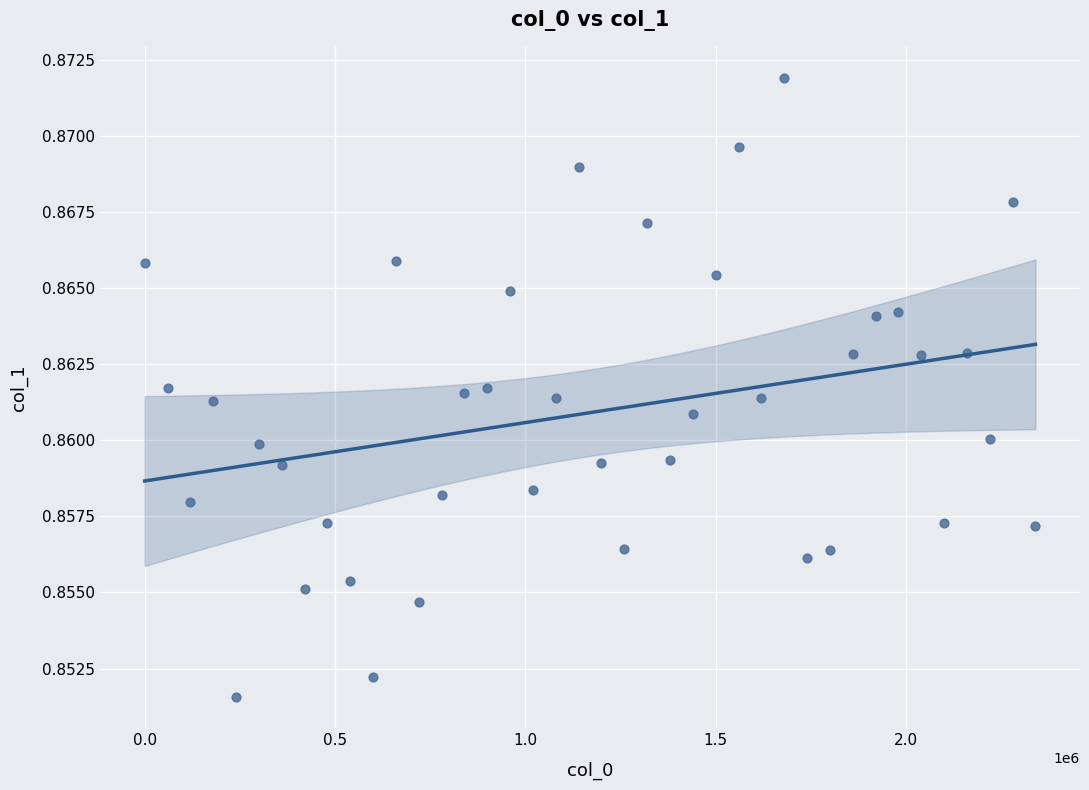

What is the range of X values (max minus min)?

2340000.0